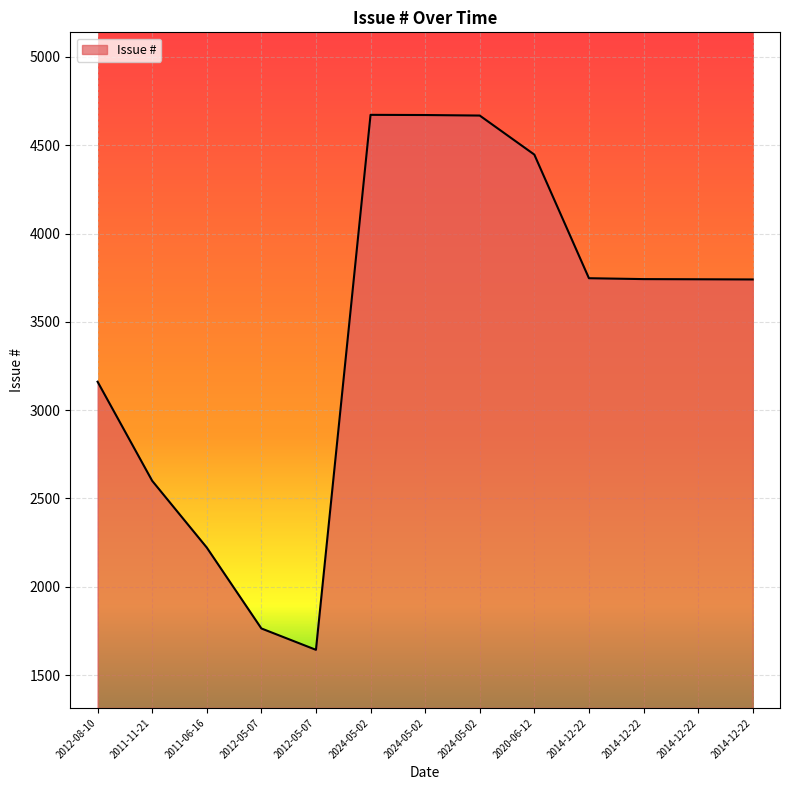

Does the chart have visible grid lines?

Yes